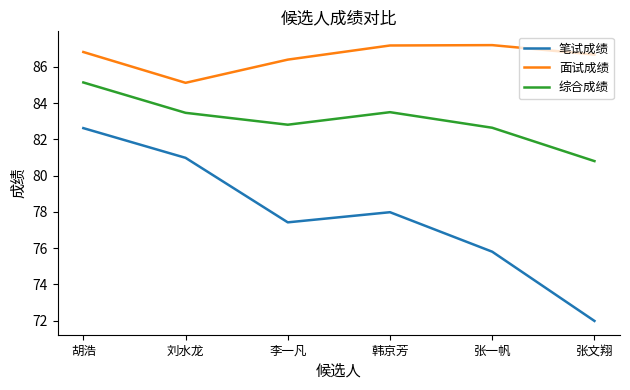

How many interior local valleys does the 面试成绩 series have?

1